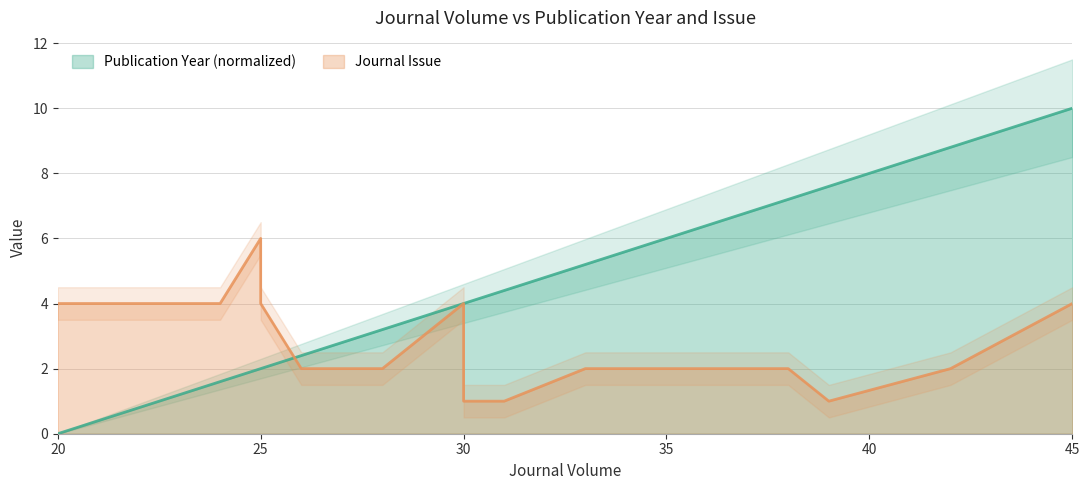

How many series are shown in this chart?

2